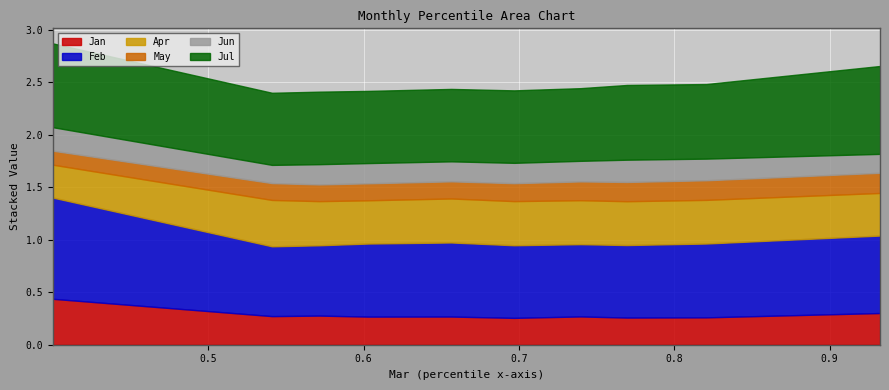

In Jun, how many points are higher than both neighbors (excluding endpoints)?

2